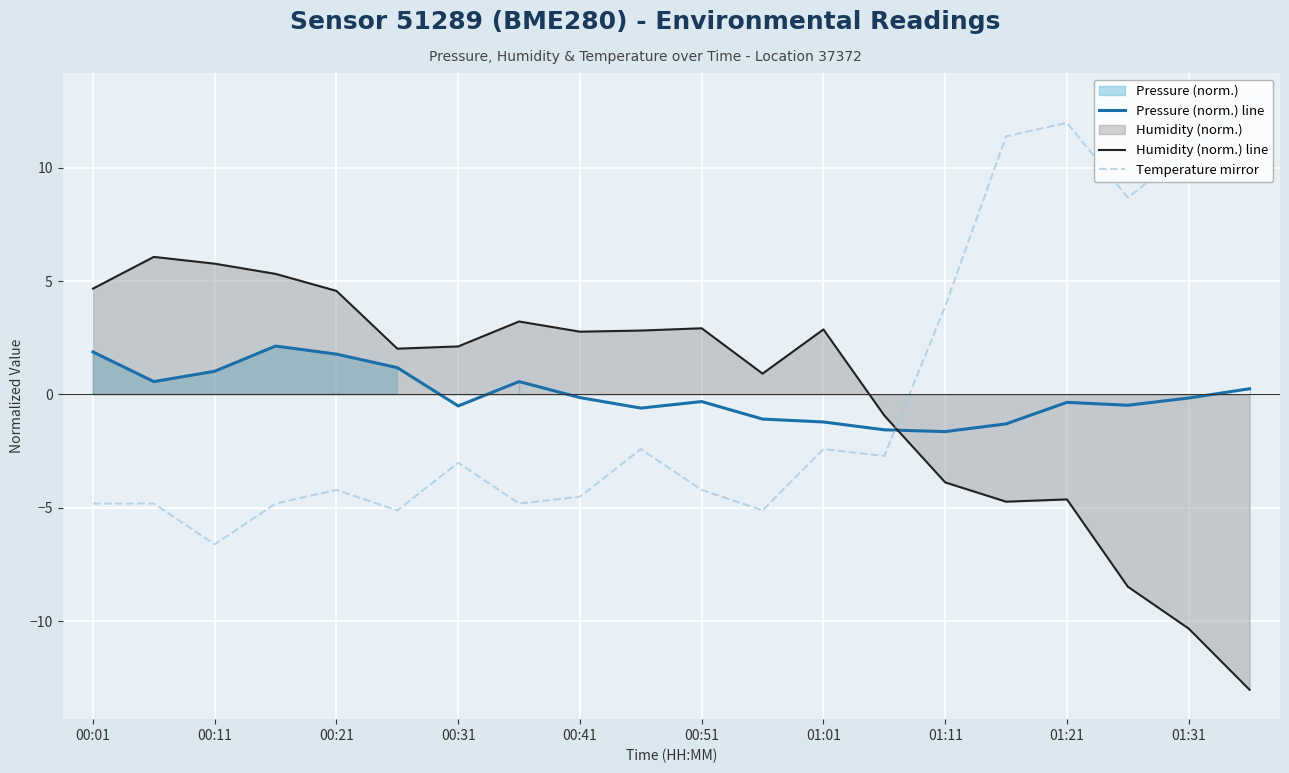

Which series ends up on top after the final intersection of Pressure (norm.) line and Temperature mirror?

Temperature mirror